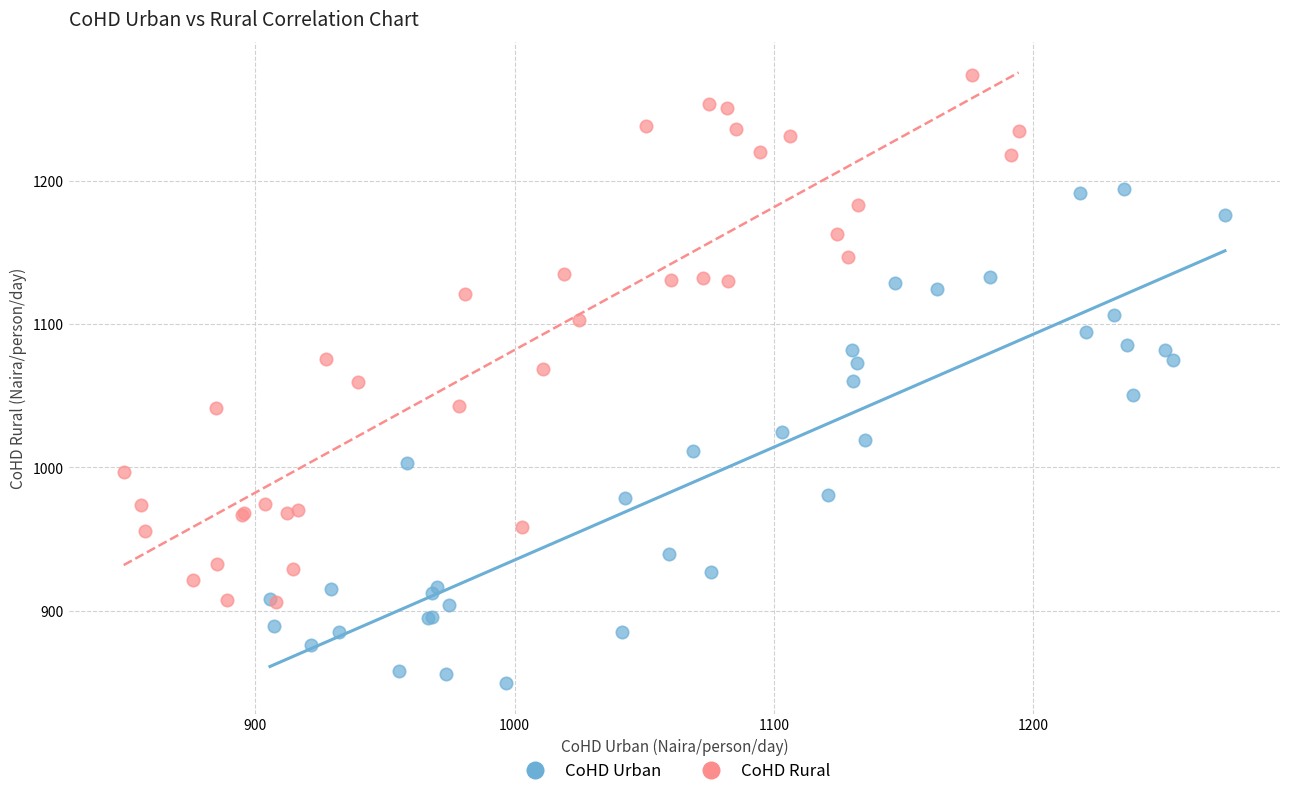

Which series reaches the minimum Y coordinate?

CoHD Urban